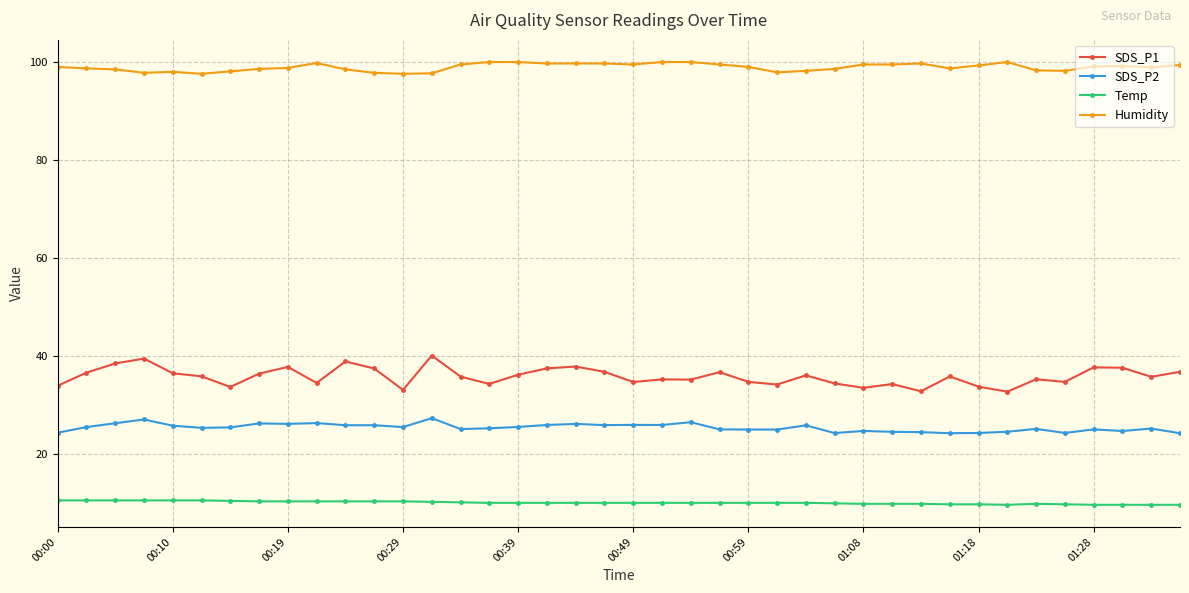

Which series has the largest total across all categories?

Humidity